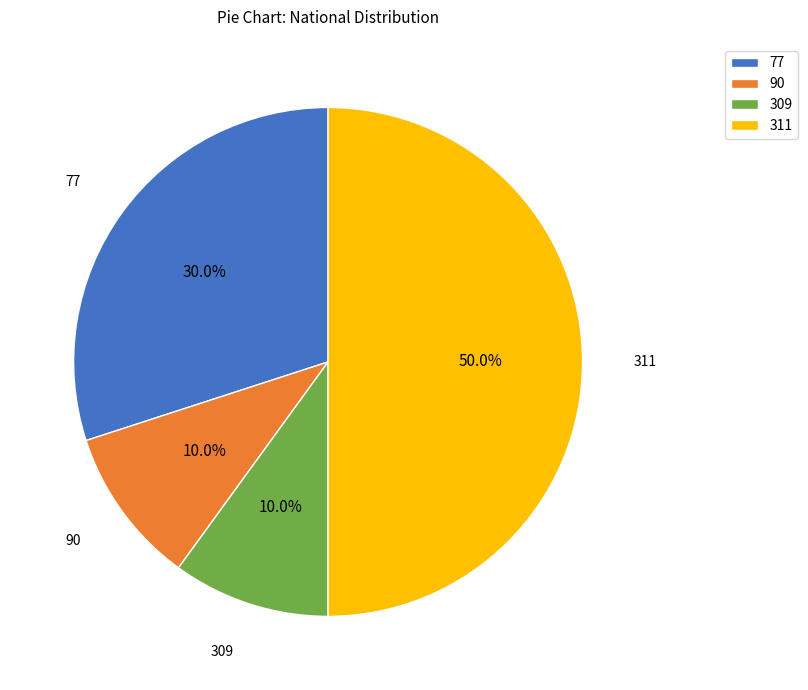

Does 309 represent more than half of the total?

No